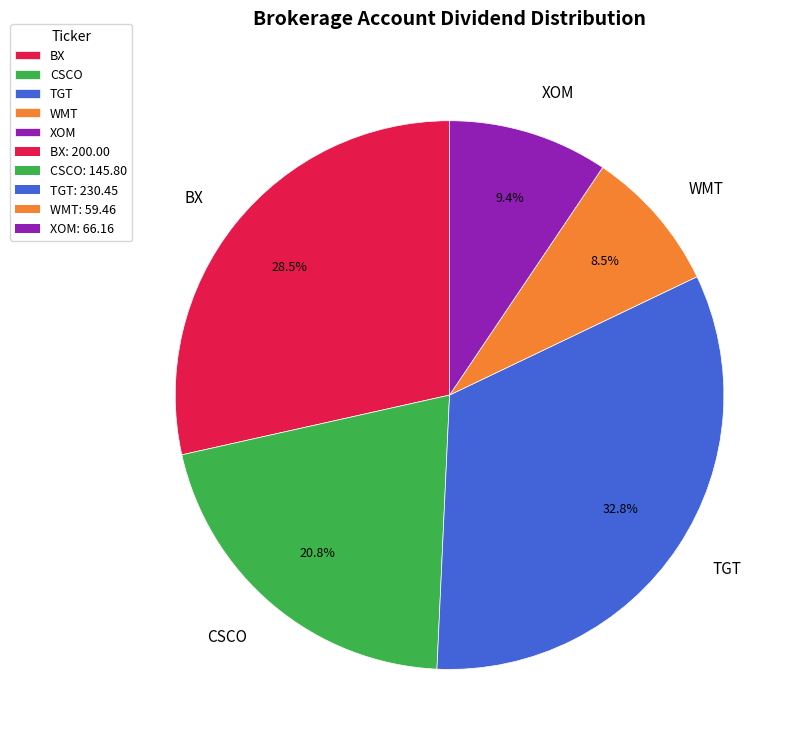

Rank the categories by value from lowest to highest.

WMT, XOM, CSCO, BX, TGT